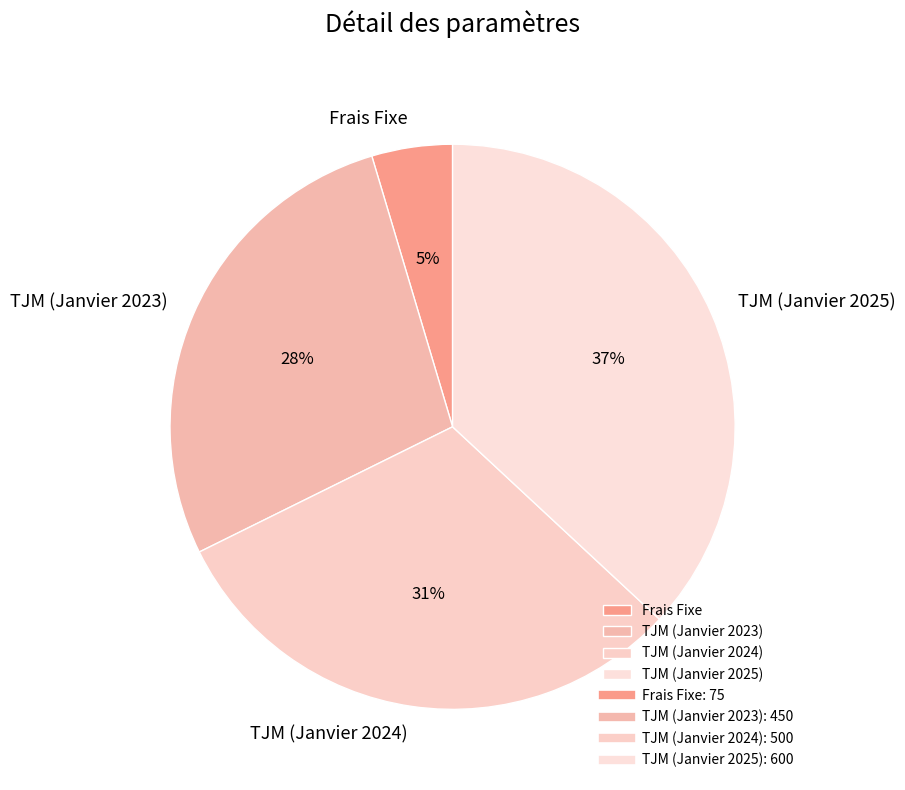

Does TJM (Janvier 2024) account for over 50% of the chart?

No